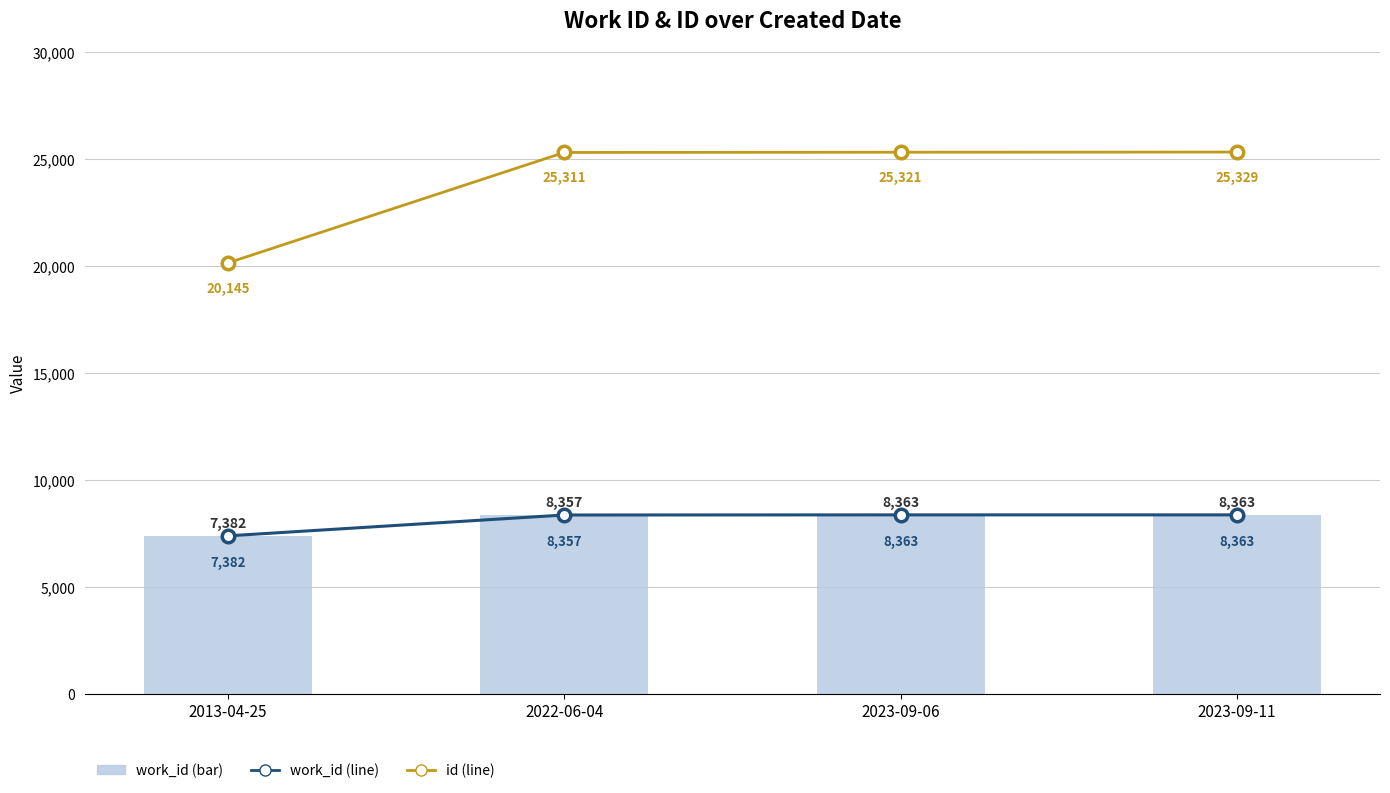

Rank the series at 2023-09-06 from lowest to highest value.

work_id (line), work_id, id (line)